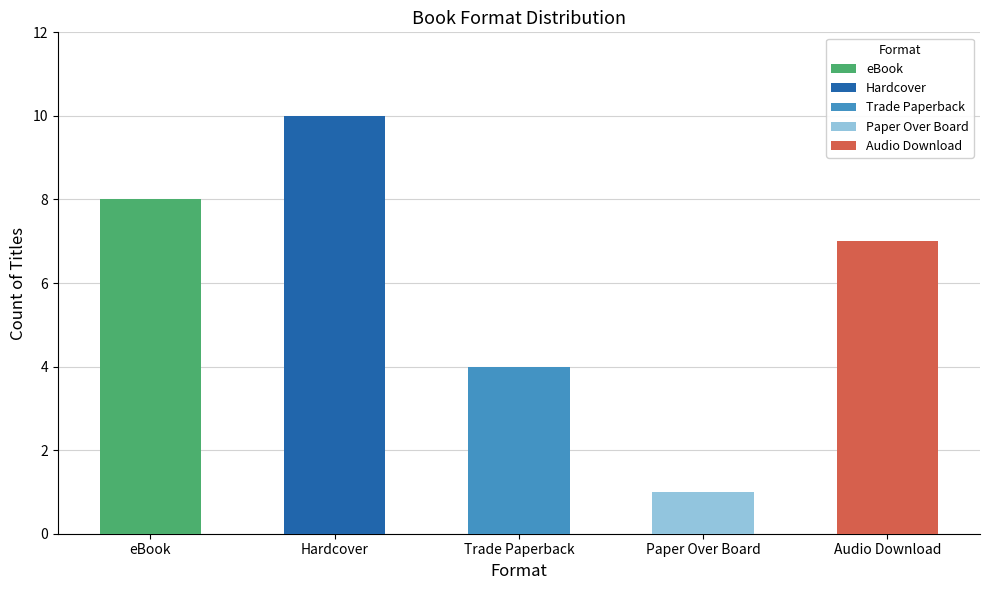

Where is the data nearest to the value 5?

Trade Paperback